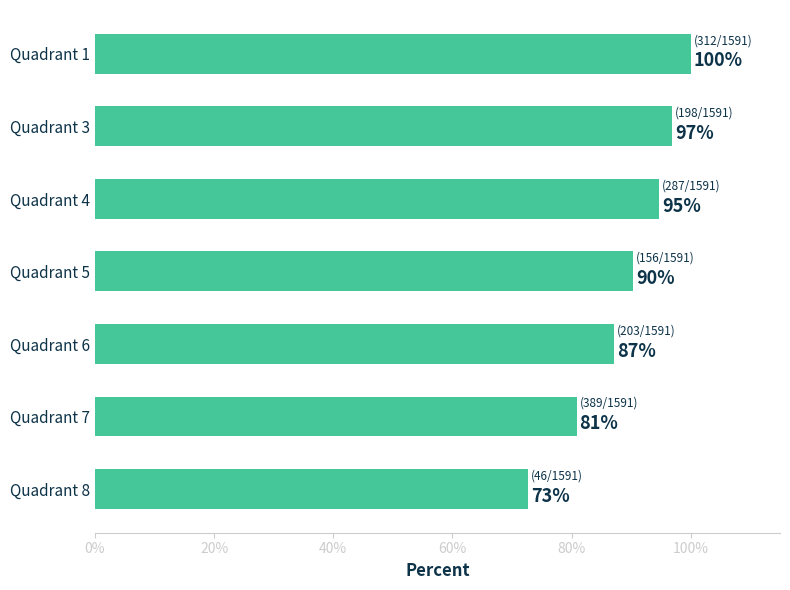

What is the value of the 2nd bar from the top?

96.9